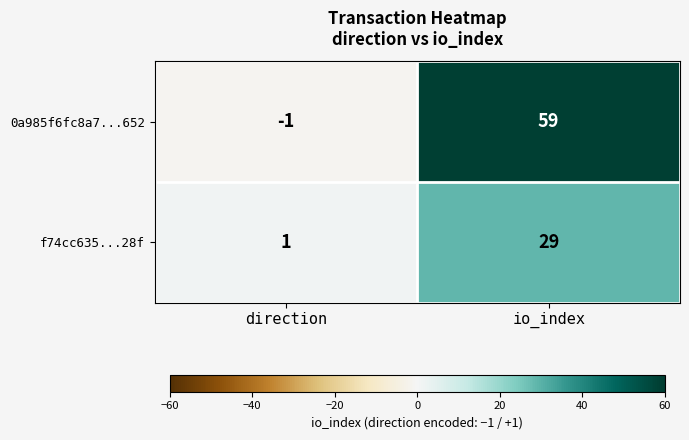

What is the spread (max minus min) of values at io_index?

30